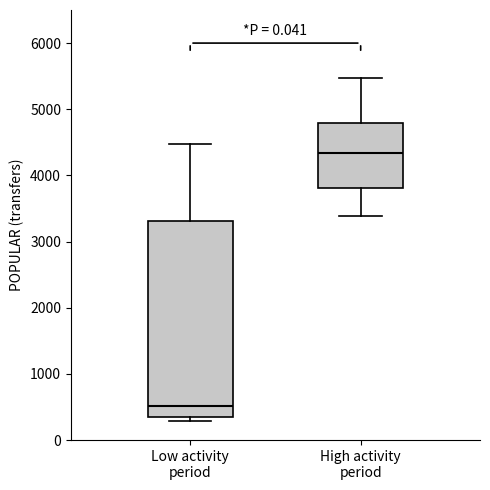

Reading left to right, transcribe this box plot: for each box, give where its median line is, the range the box spans, and where its two whiskers end, as read against the y-axis. The values are not printed on the chart, so give them approximately, as read against the axis.

Low activity period: median 500, box 300 to 3300, whiskers 300 (just below the box's lower edge) to 4500
High activity period: median 4300, box 3800 to 4800, whiskers 3400 to 5500